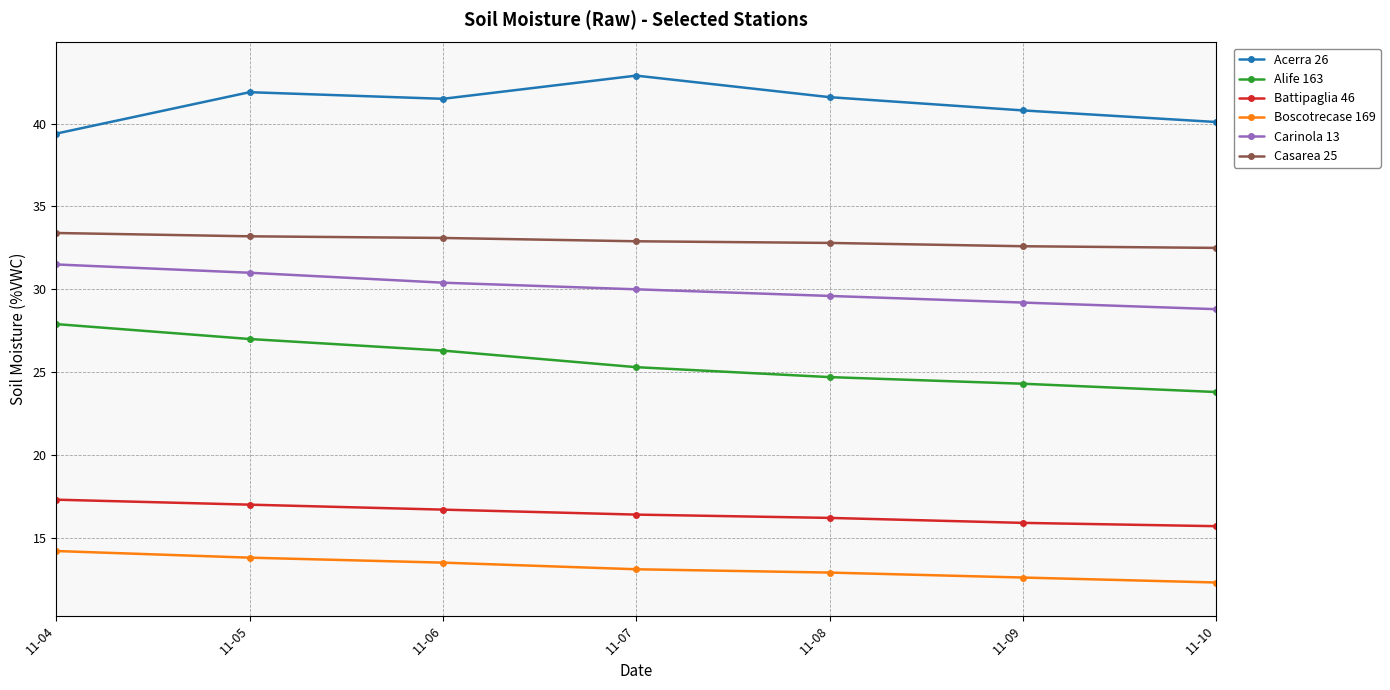

What is the minimum value shown in the chart?

12.3